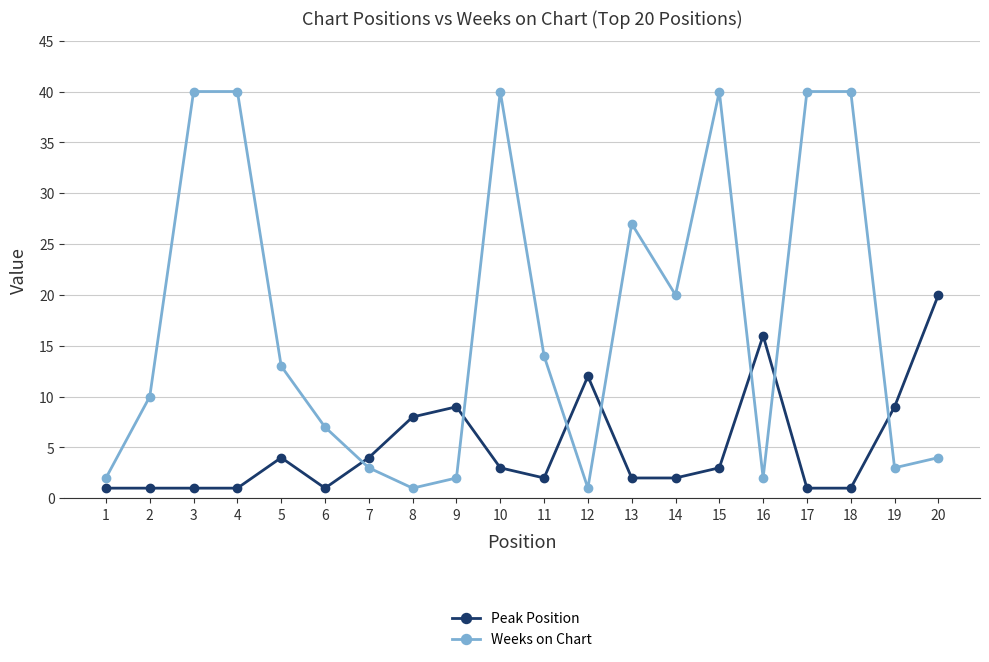

Between which two adjacent categories do Weeks on Chart and Peak Position first intersect?

6 and 7